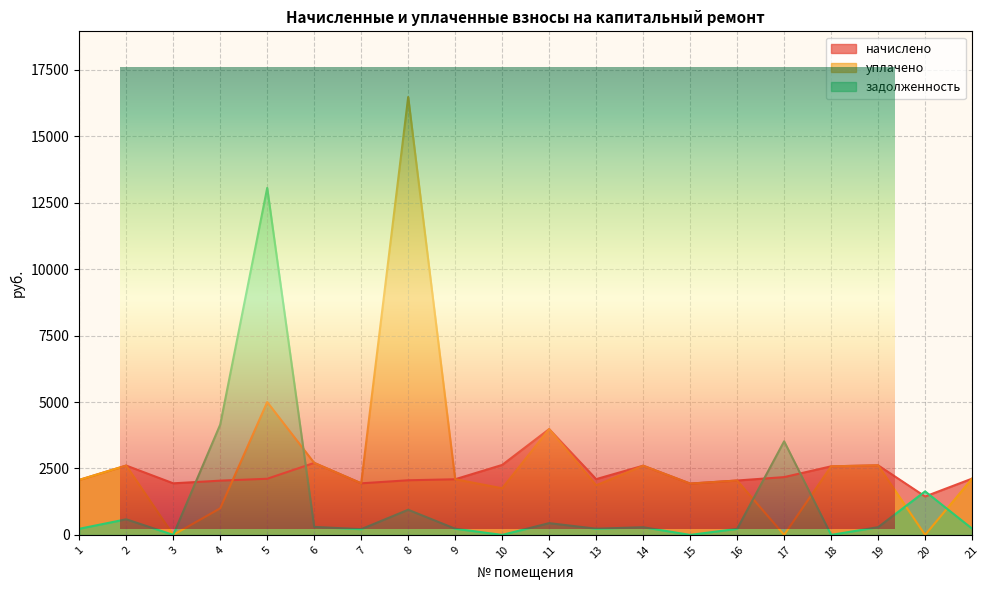

How many positive values does the уплачено series have?

17